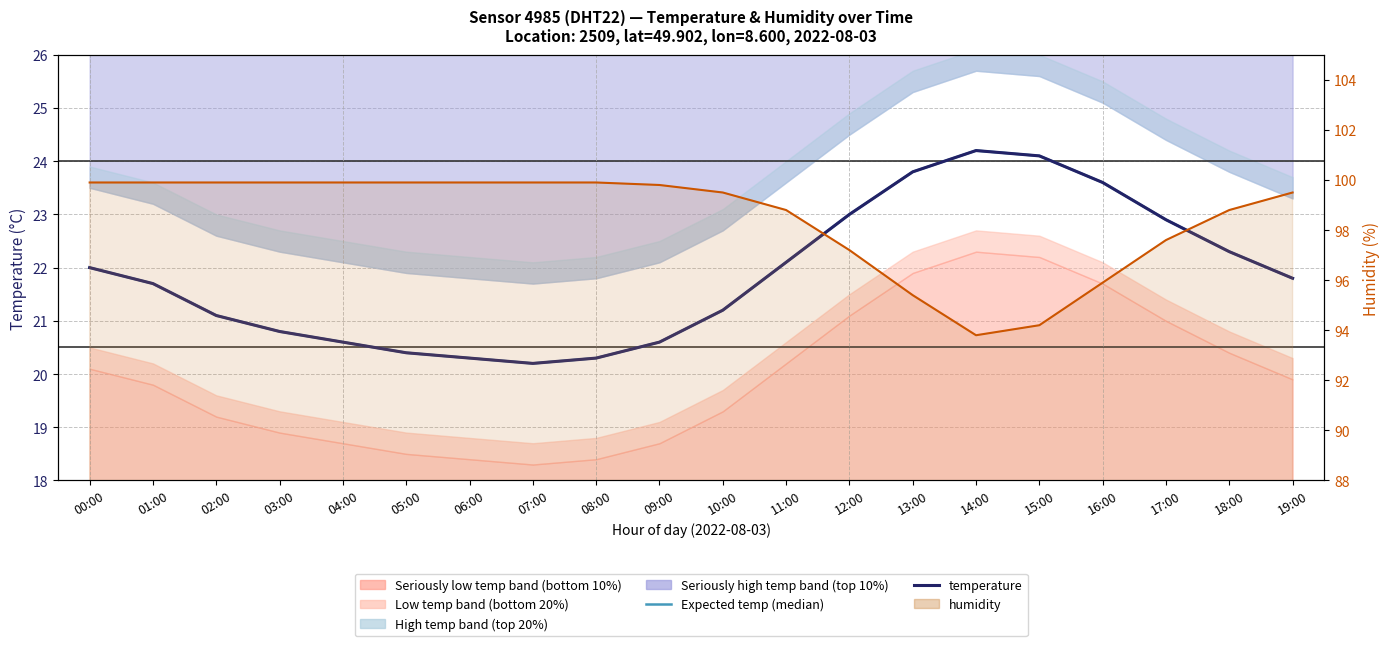

What value does the humidity series have at 04:00?

99.9